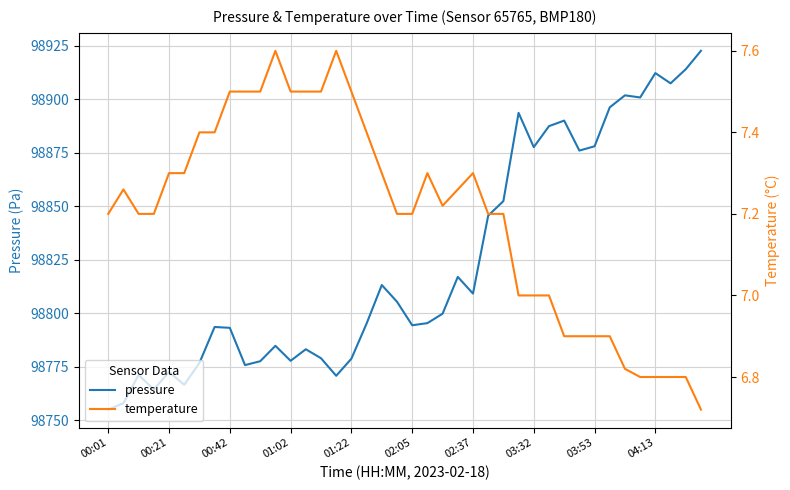

At which category does the chart reach its minimum across all series?

39